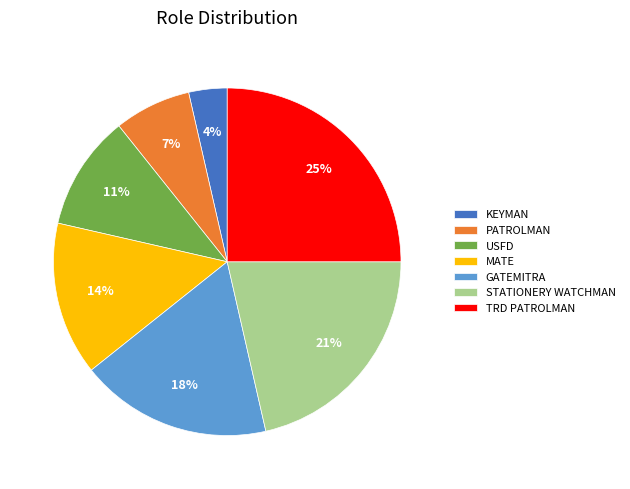

Do MATE and KEYMAN together represent more than half of the pie?

No